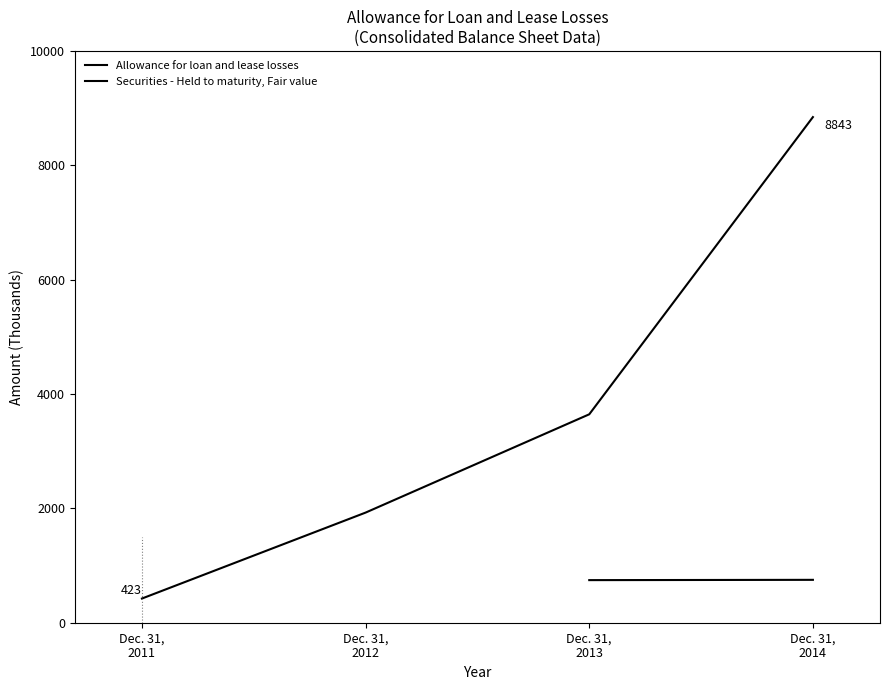

Does the chart display data point markers on the line(s)?

No